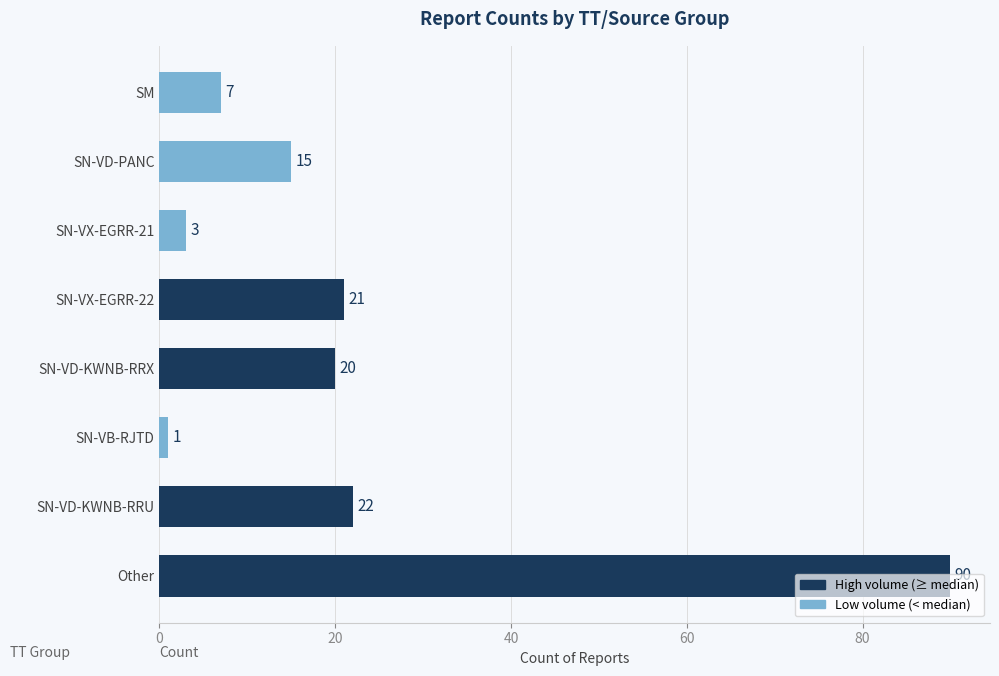

Which label corresponds to the largest value in the chart?

Other